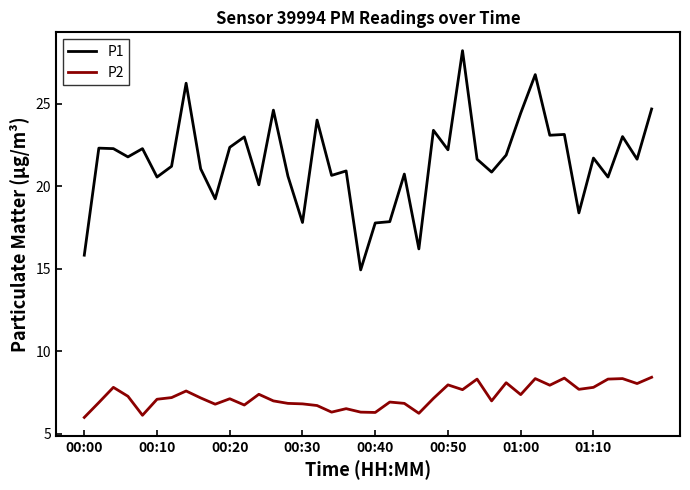

Which series has the widest spread of values?

P1